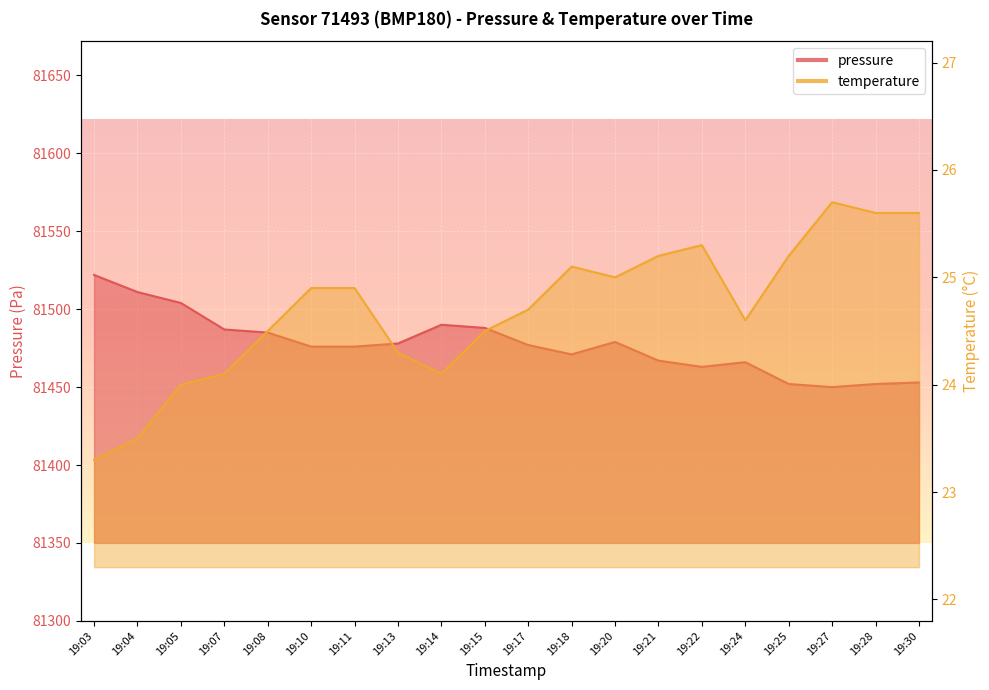

Which series changed the most between 19:07 and 19:20?

pressure